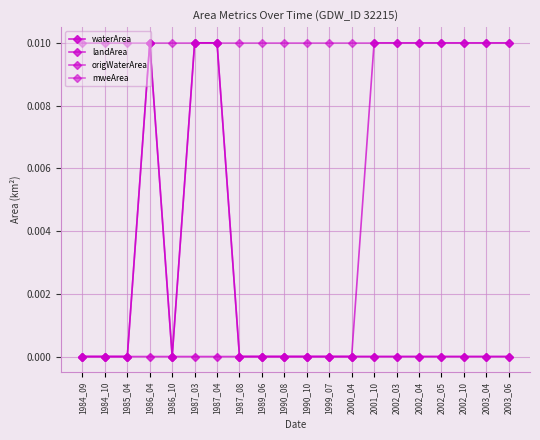

Rank the series by their maximum value, from lowest to highest.

waterArea, landArea, origWaterArea, mweArea